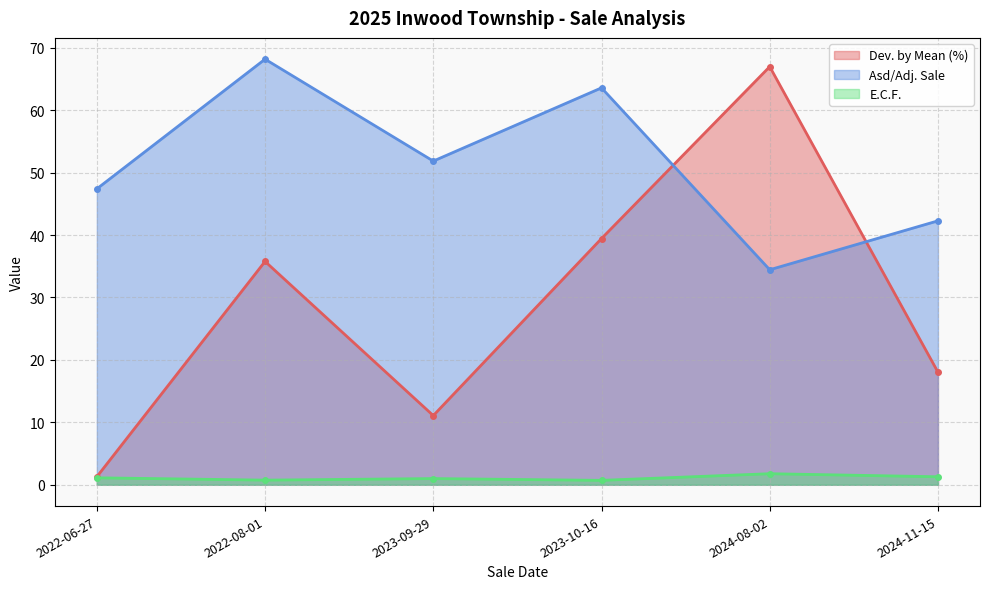

List the series in order of their overall mean, lowest first.

E.C.F., Dev. by Mean (%), Asd/Adj. Sale